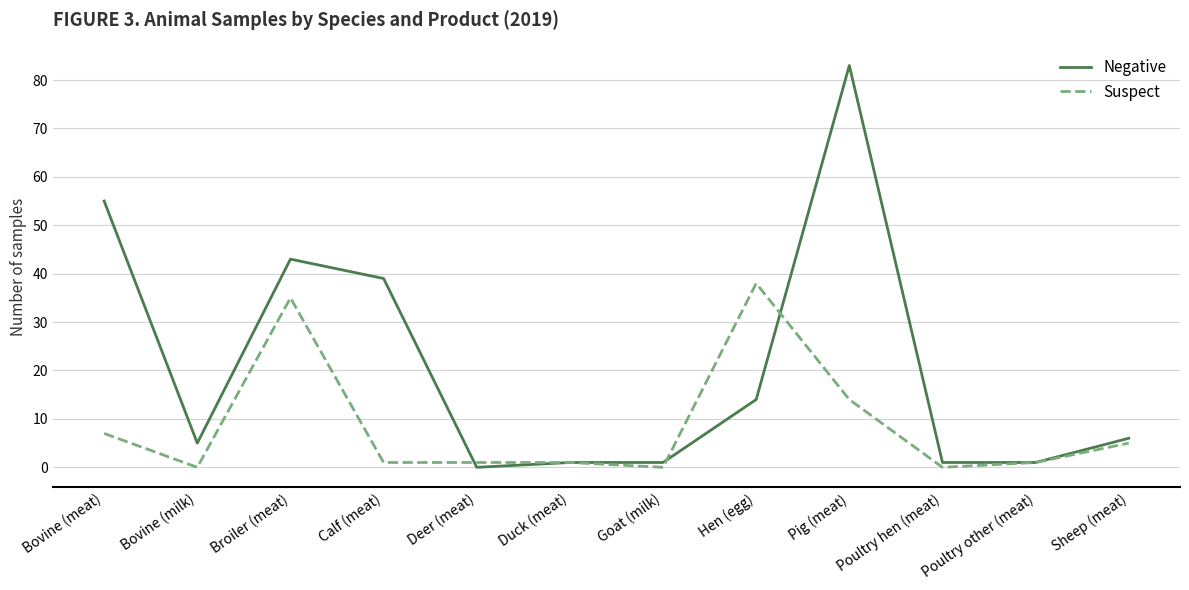

Reading left to right, extract all data points from this chart.

Negative: 55	5	43	39	0	1	1	14	83	1	1	6
Suspect: 7	0	35	1	1	1	0	38	14	0	1	5